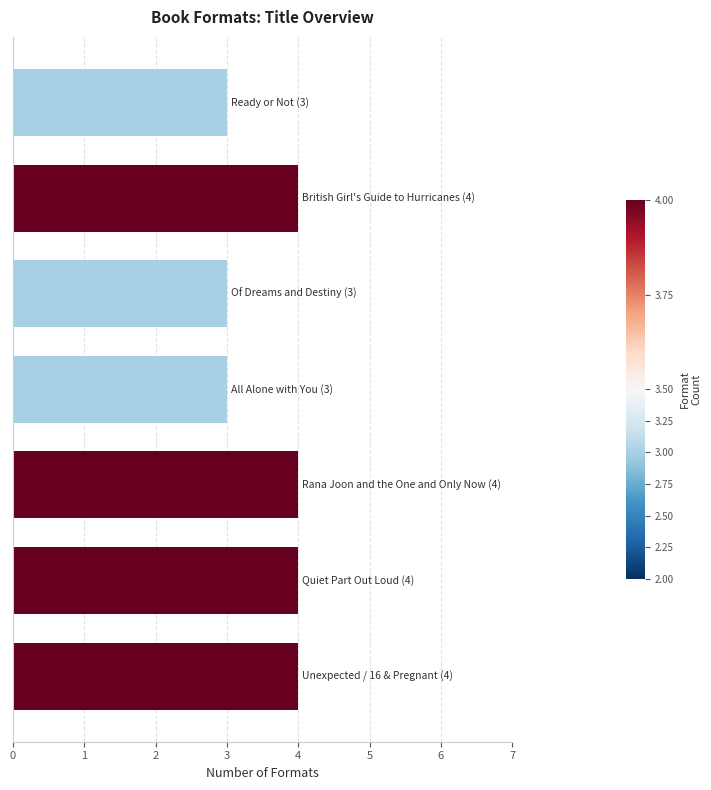

What is the value of the 6th bar from the top?

4